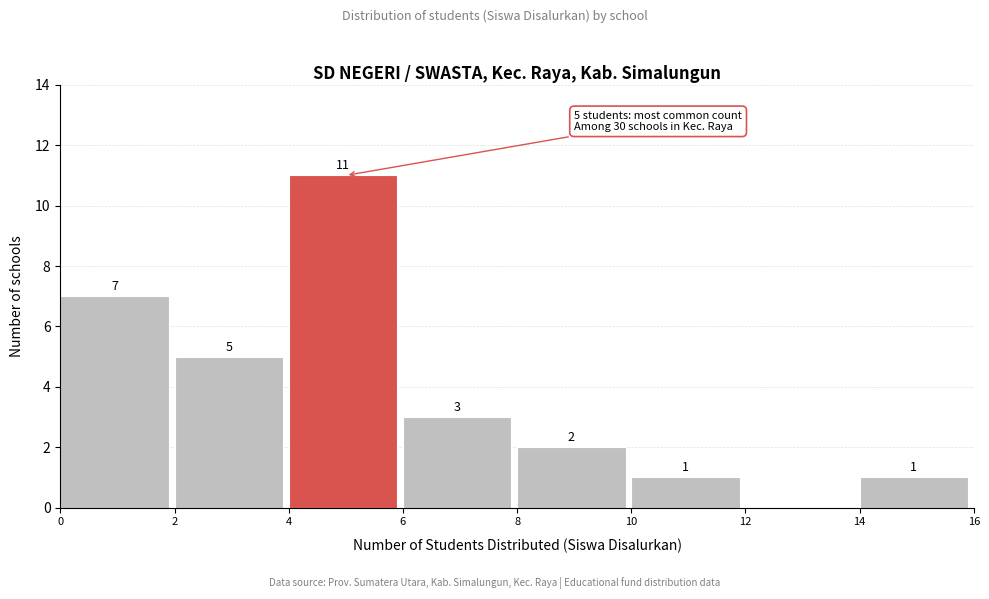

Which range on the x-axis has the tallest bar?

4 to 6